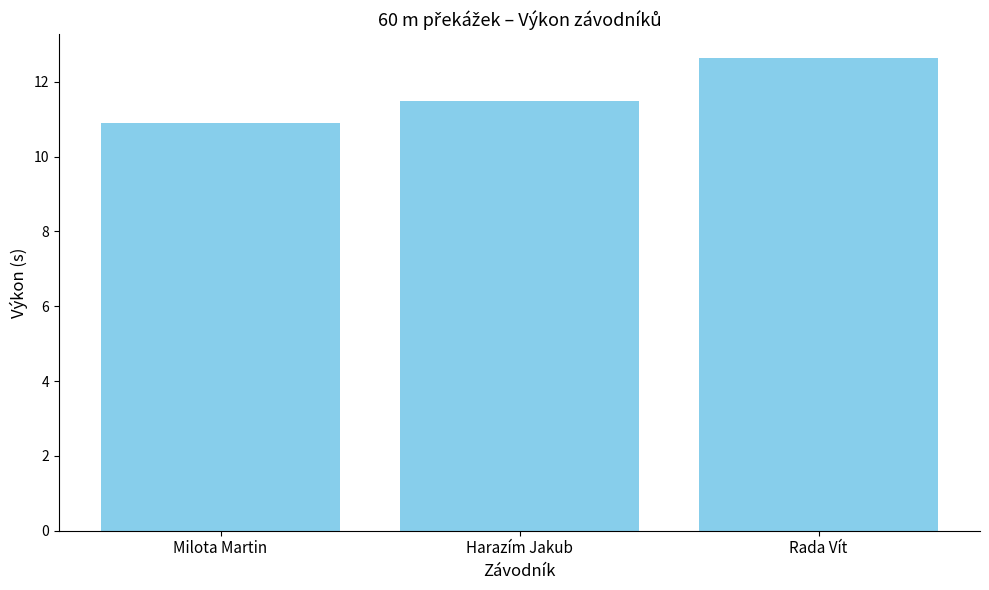

Where does the data first go above 11?

Harazím Jakub